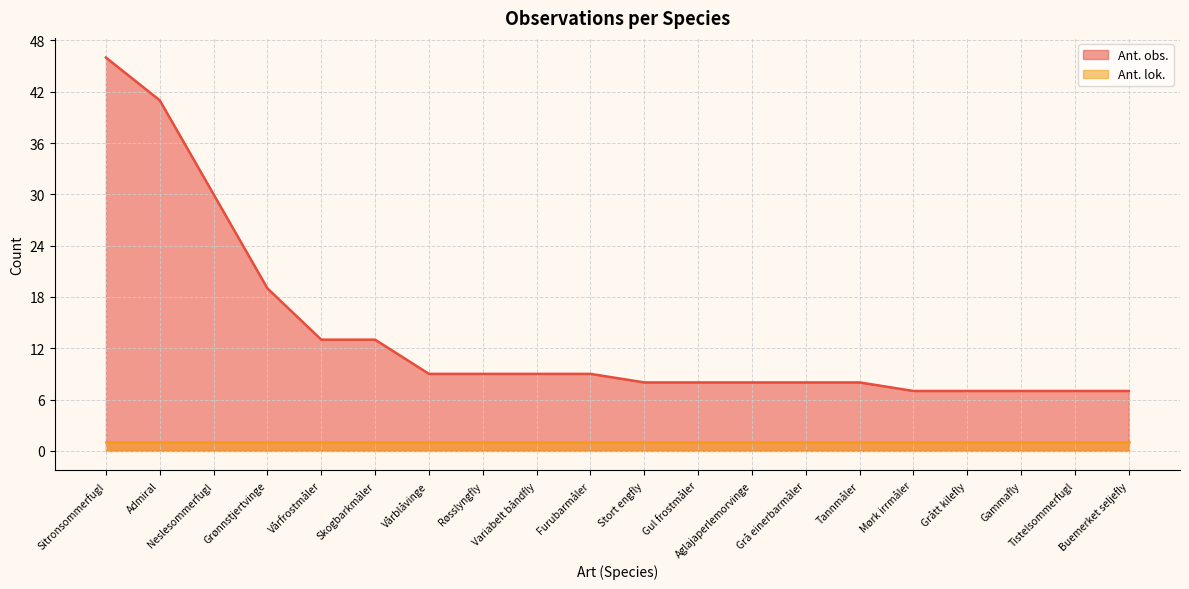

At which label does the data first exceed 9?

Sitronsommerfugl